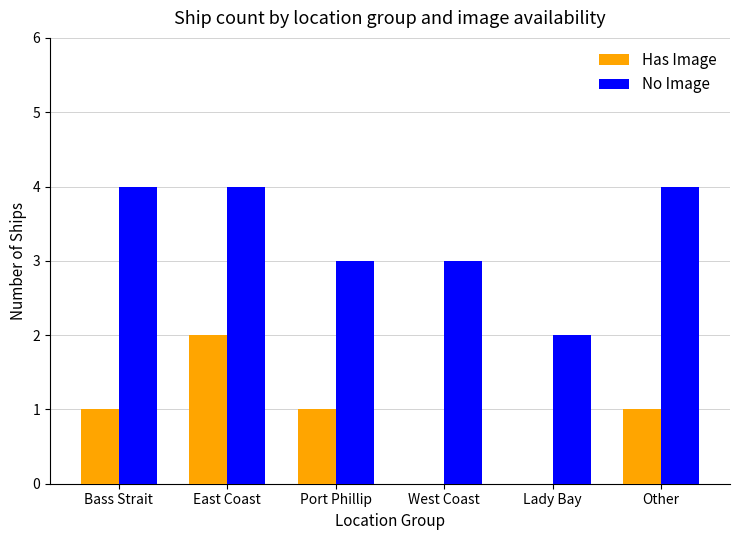

Count the number of categories in the chart.

6